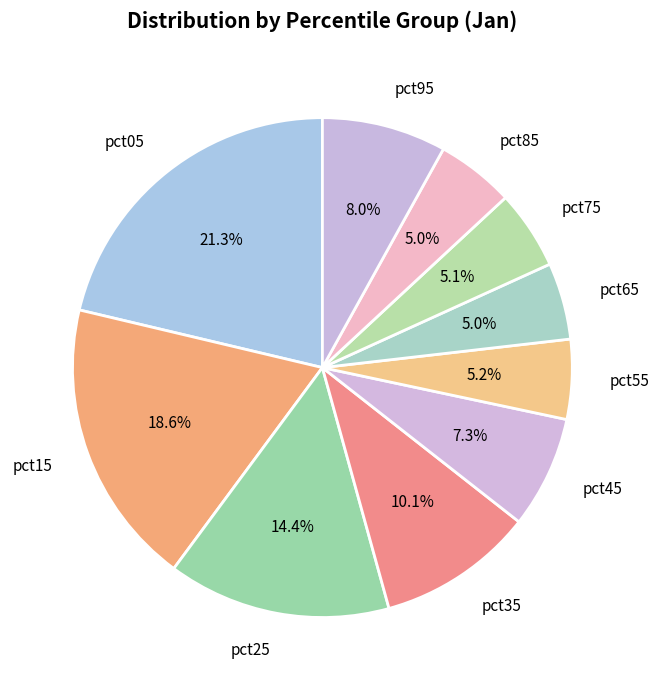

Does pct75 represent more than half of the total?

No